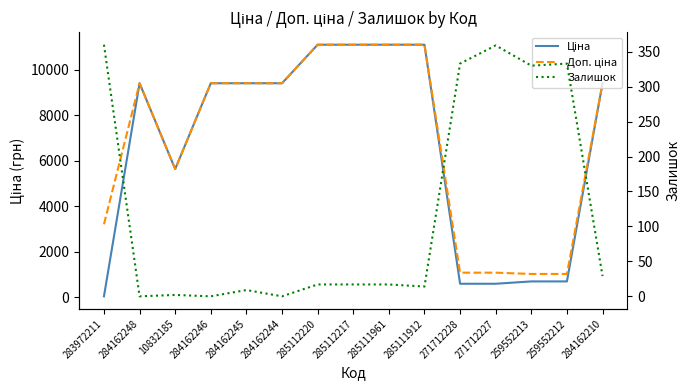

Is it true that Ціна equals 11113.6 at 285111961?

True